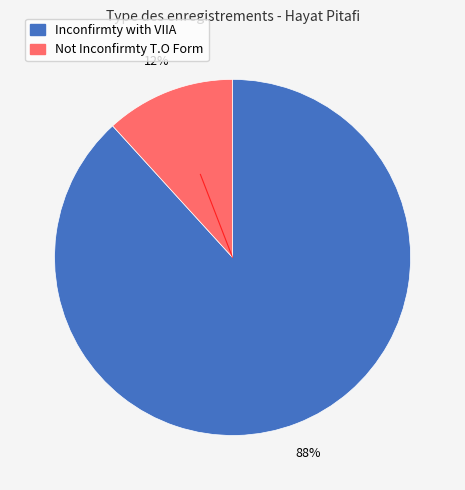

True or false: Inconfirmty with VIIA accounts for 88% of the total.

True